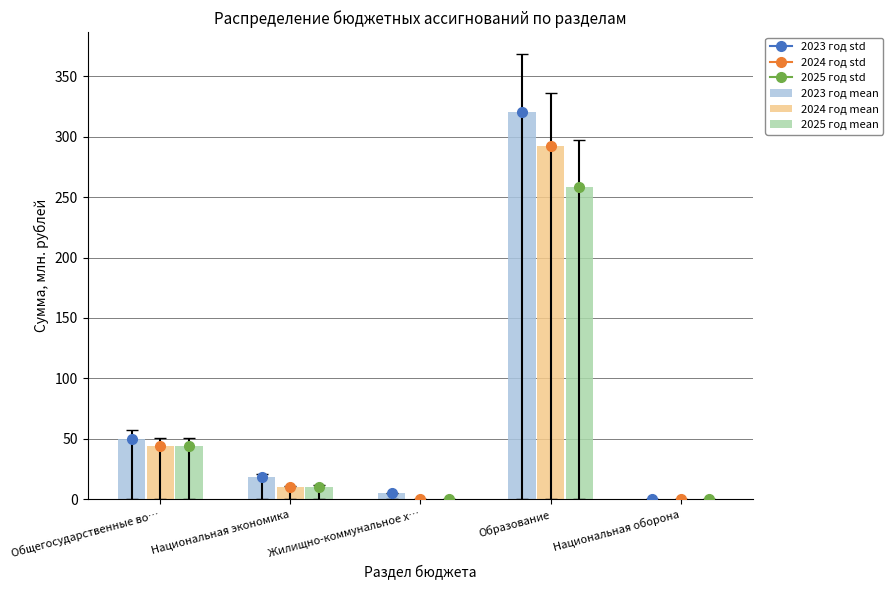

What is the total value across all series at Общегосударственные во…?

137.7